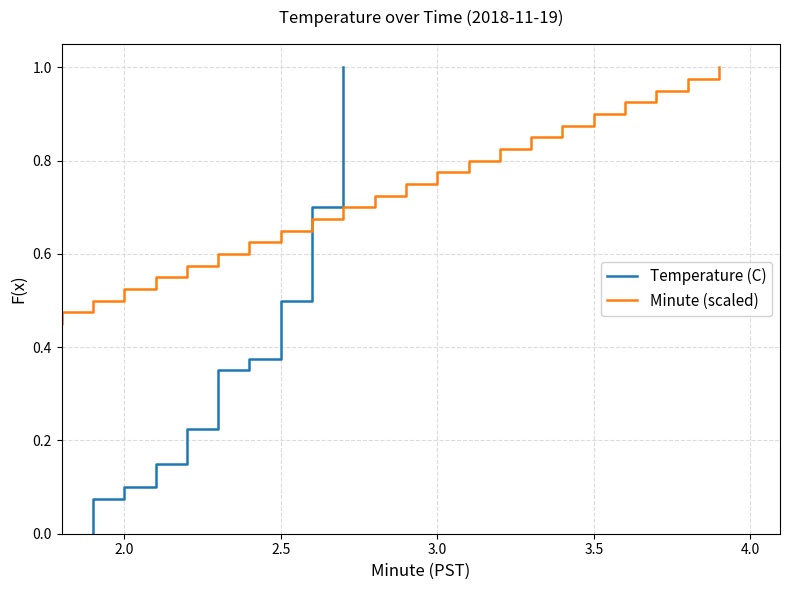

What is the difference between the maximum and minimum values?

0.8